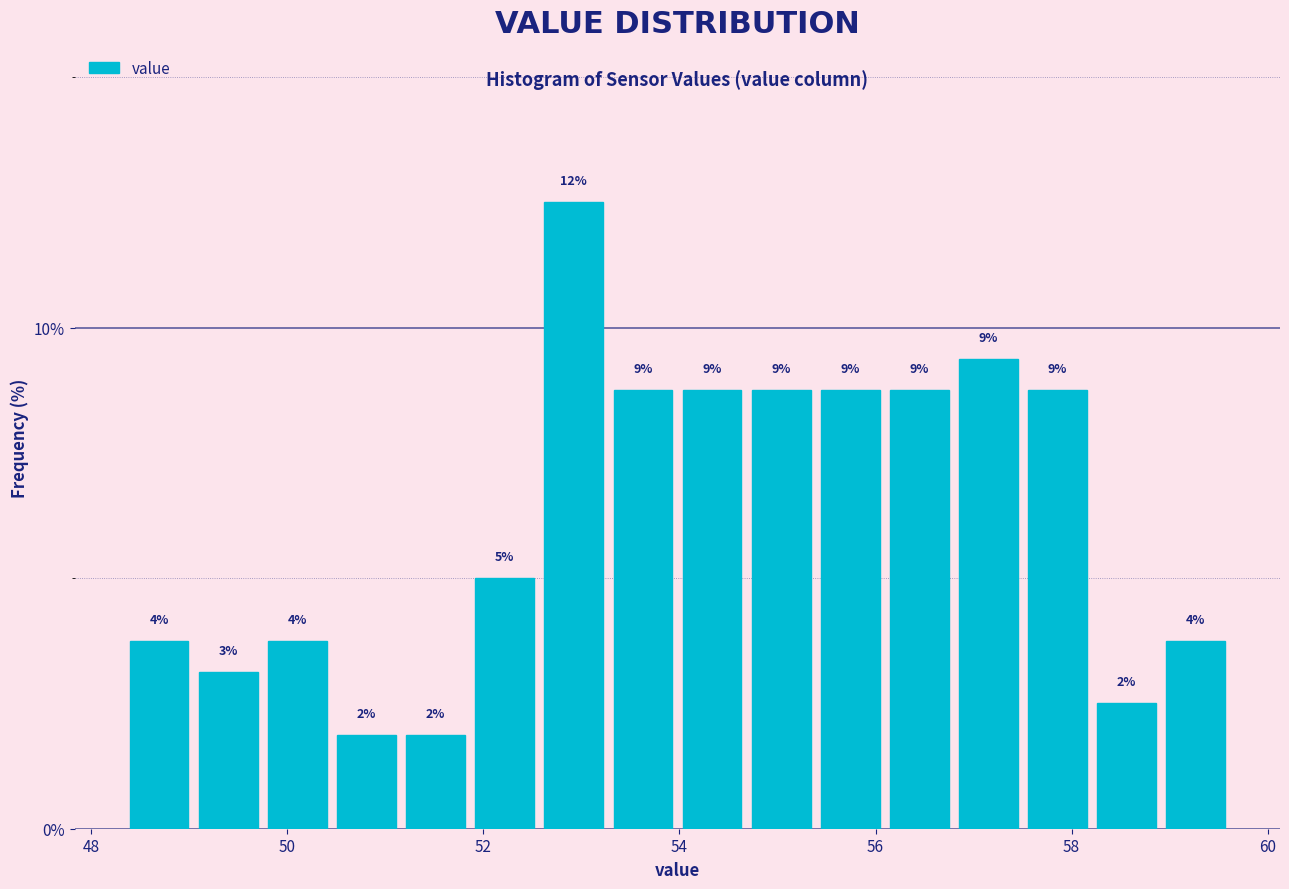

Around what value on the x-axis is the tallest bar? Give the approximate position of its centre, as read against the axis.

53.0